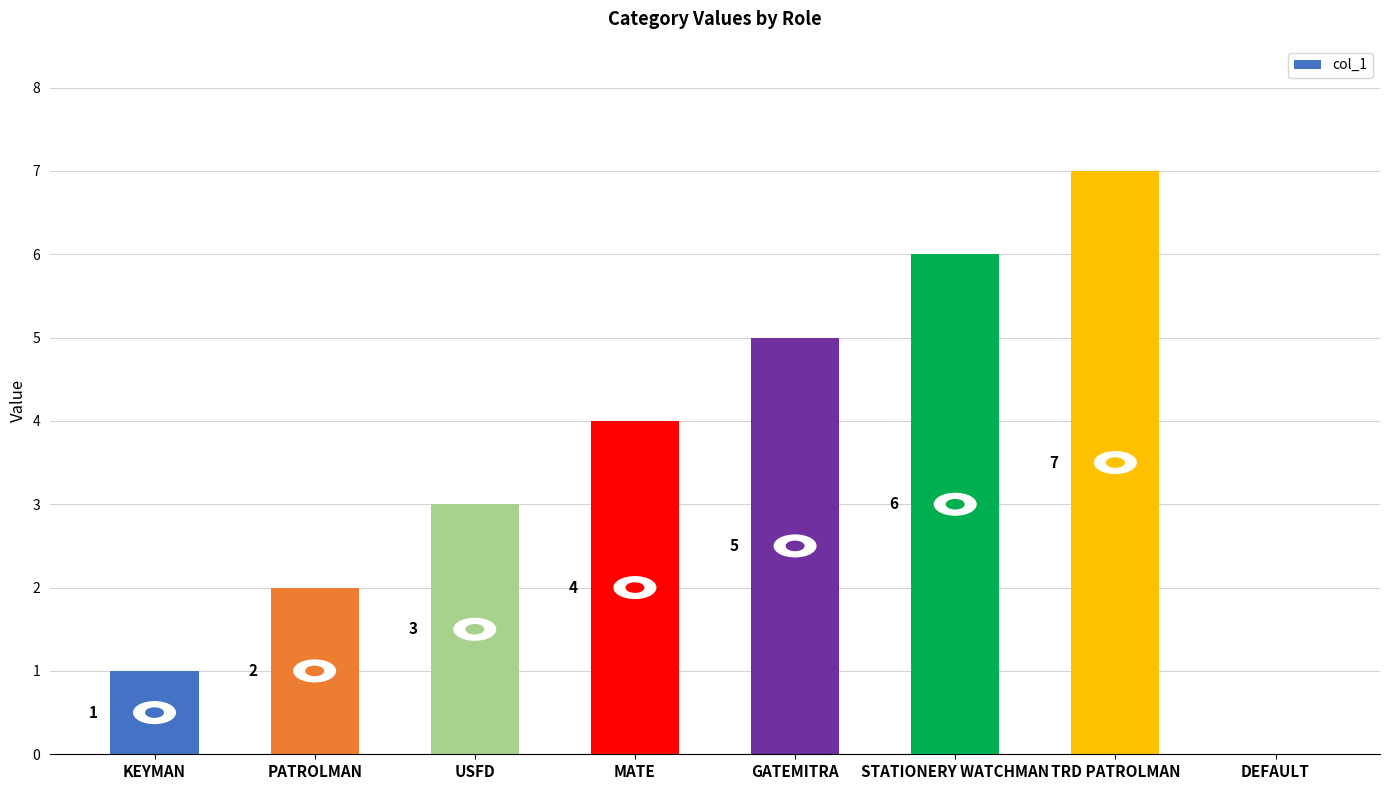

The chart shows a value of 4 at MATE. True or false?

True